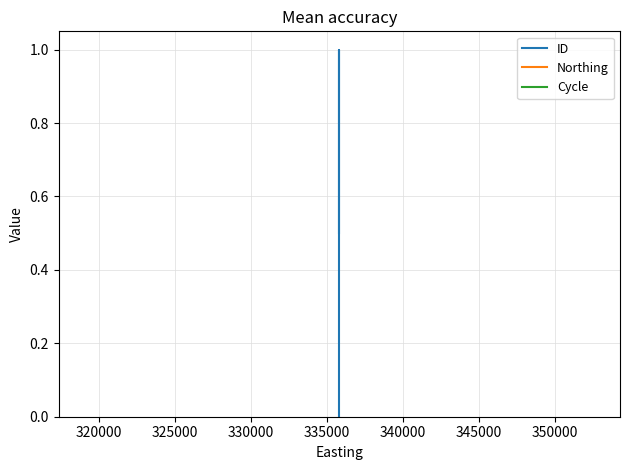

Is this an area chart (filled region under the line)?

No